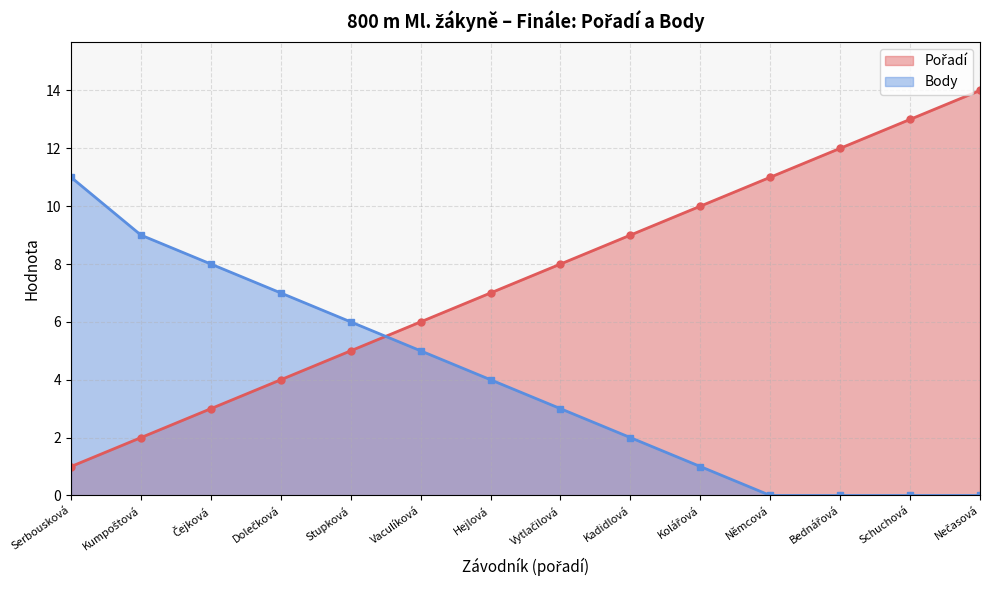

What is the spread (max minus min) of values at Serbousková?

10